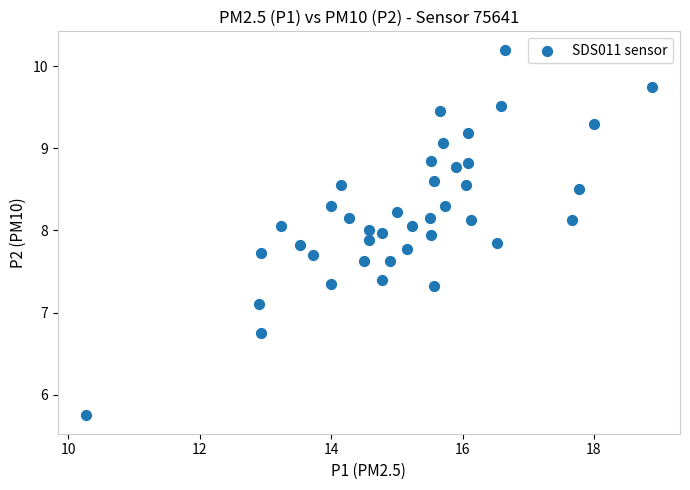

What Y value in the scatter plot is closest to 7?

7.1